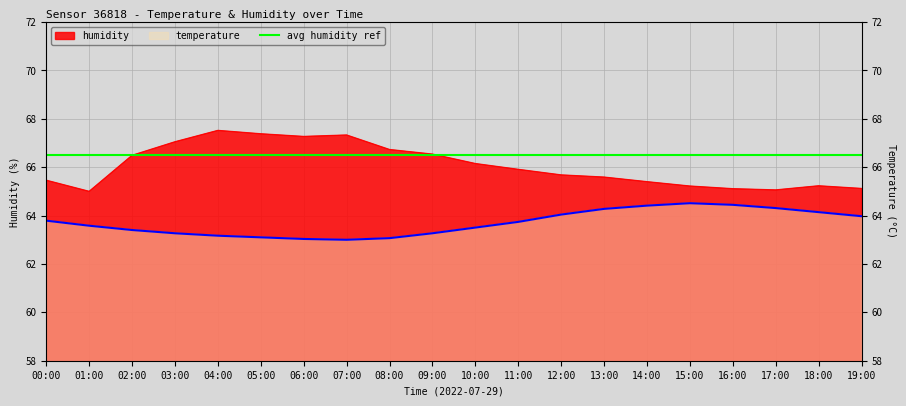

True or false: humidity has more than 0 points higher than both neighbors.

True